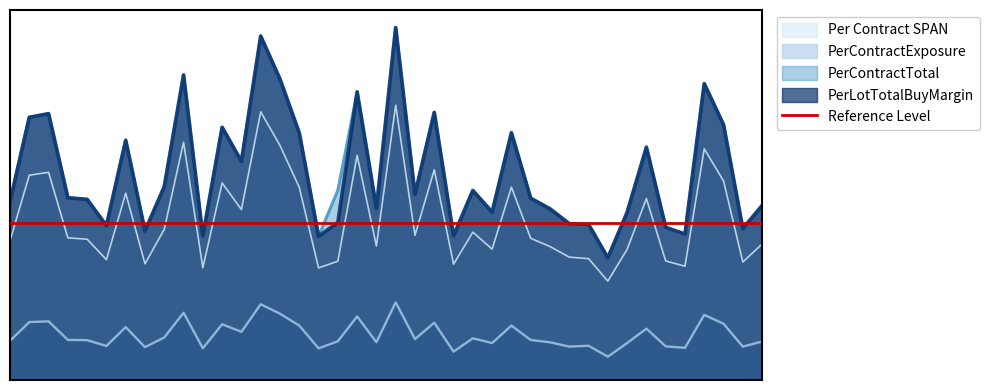

What is the sum of all PerContractTotal values?

3973265.6